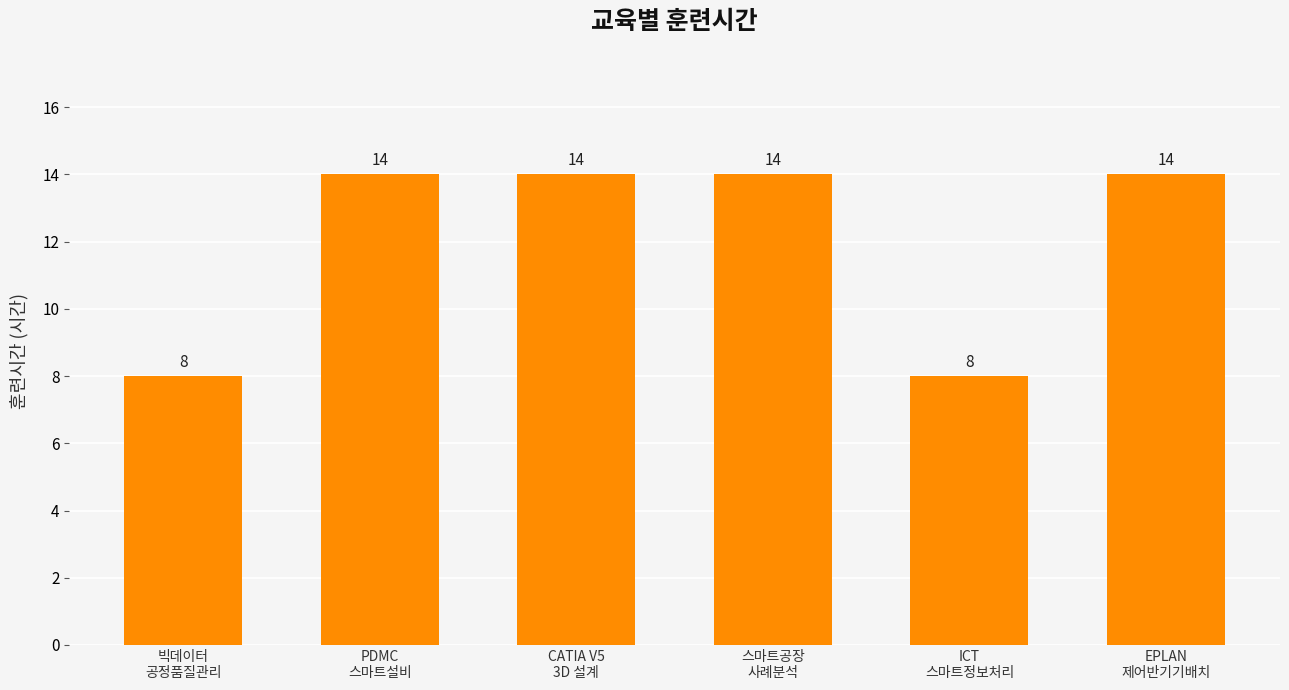

What is the difference between the second highest and minimum values?

6